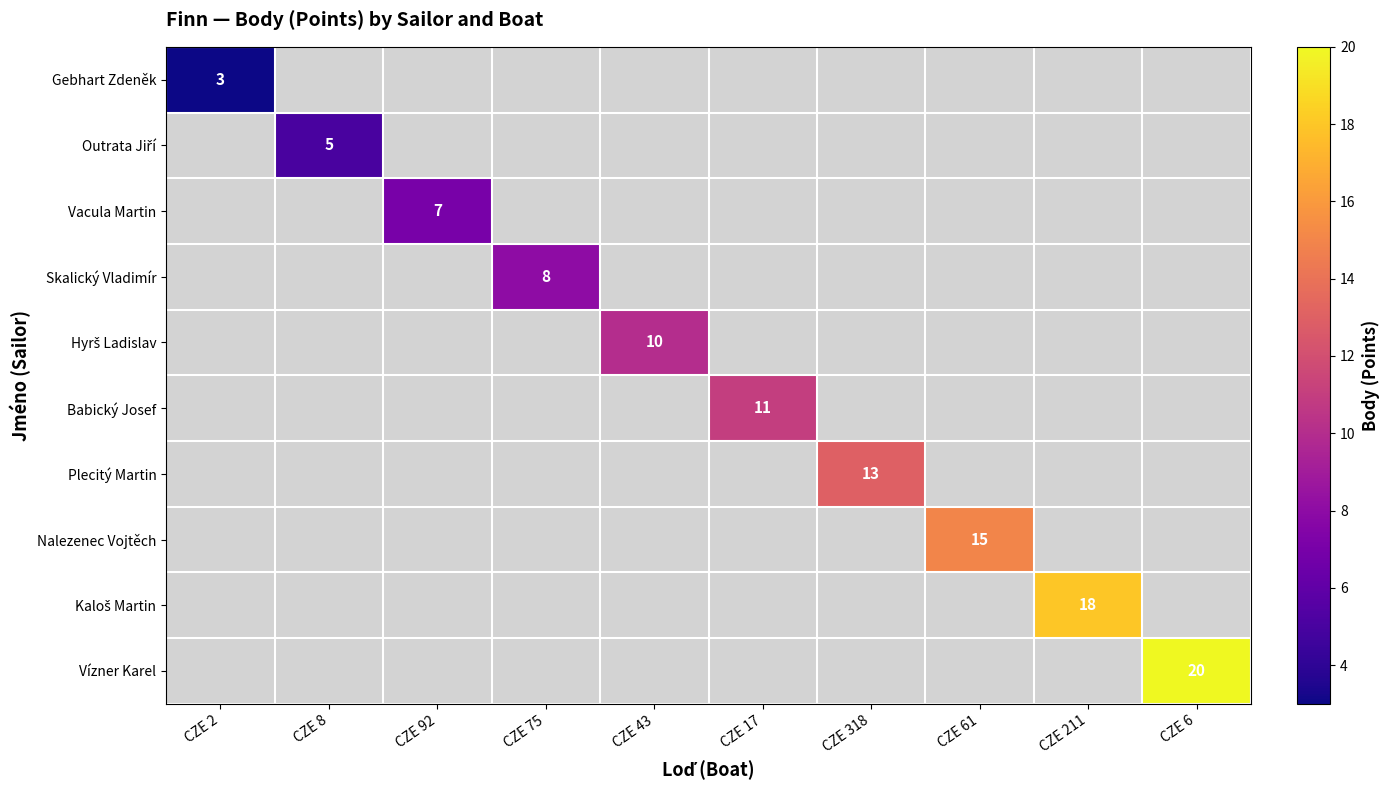

How many distinct data groups are displayed?

10